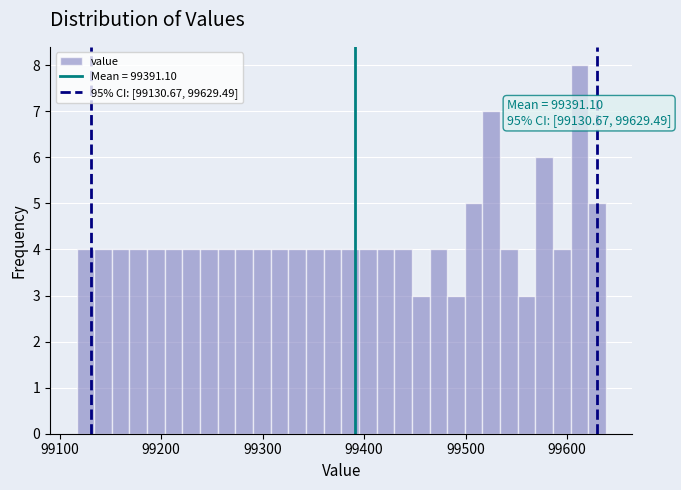

Read against the x-axis, roughly where is the centre of the tallest bar?

99610